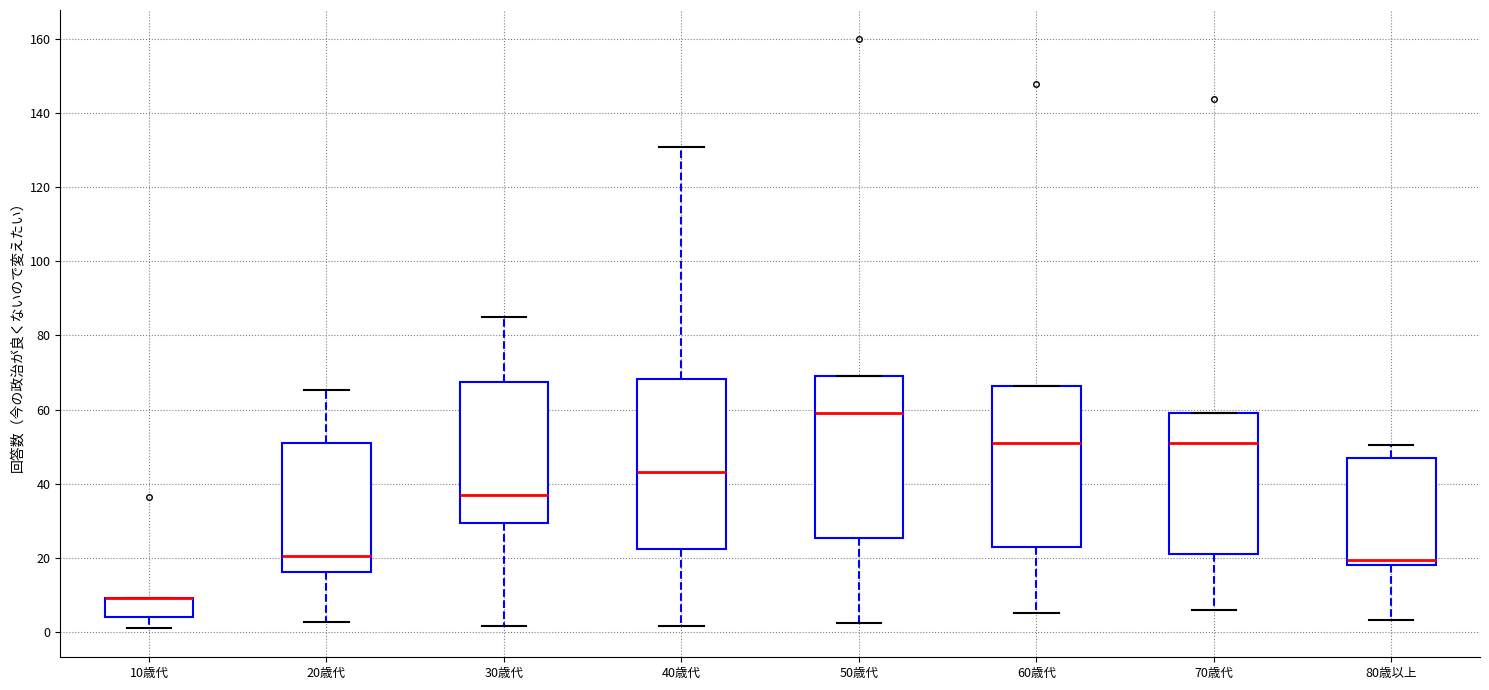

Reading left to right, transcribe this box plot: for each box, give where its median line is, the range the box spans, and where its two whiskers end, as read against the y-axis. The values are not printed on the chart, so give them approximately, as read against the axis.

10歳代: median 10 (drawn on the box's upper edge), box 4 to 10, whiskers 2 to 10
20歳代: median 20, box 16 to 52, whiskers 2 to 66
30歳代: median 38, box 30 to 68, whiskers 2 to 86
40歳代: median 44, box 22 to 68, whiskers 2 to 132
50歳代: median 60, box 26 to 70, whiskers 2 to 70
60歳代: median 52, box 22 to 66, whiskers 4 to 66
70歳代: median 52, box 20 to 60, whiskers 6 to 60
80歳以上: median 20, box 18 to 48, whiskers 4 to 50